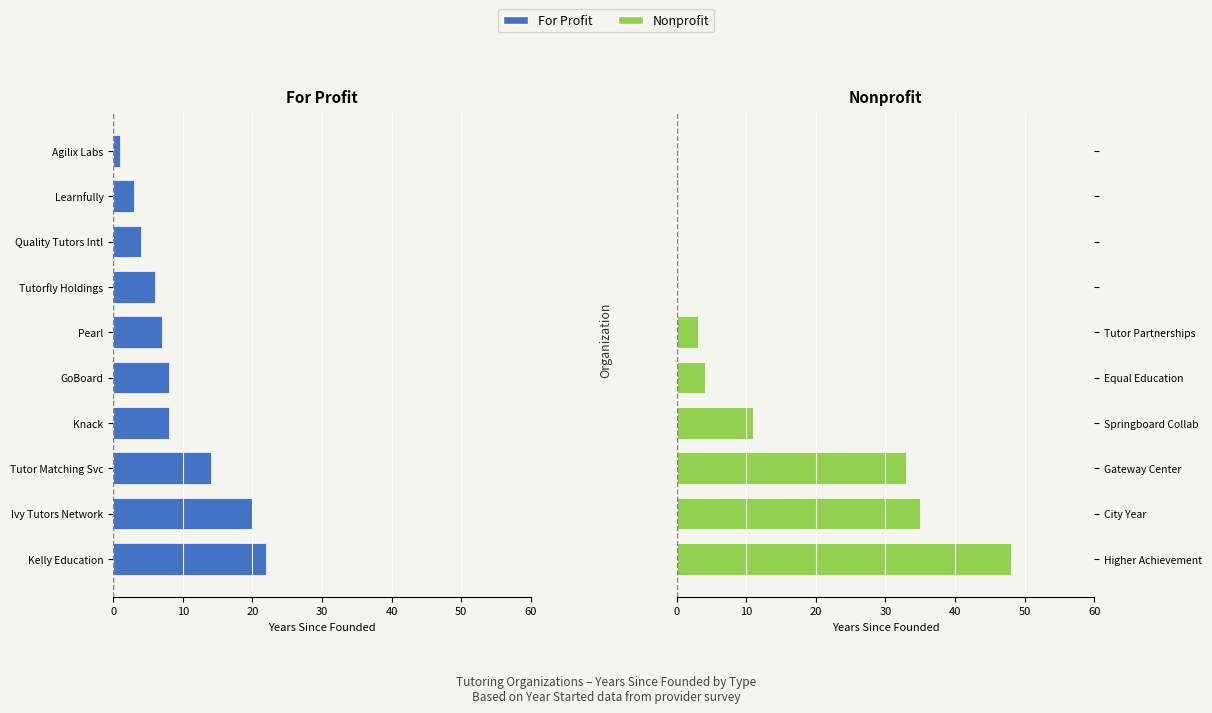

What is the difference between the second highest and minimum values in the Nonprofit series?

35